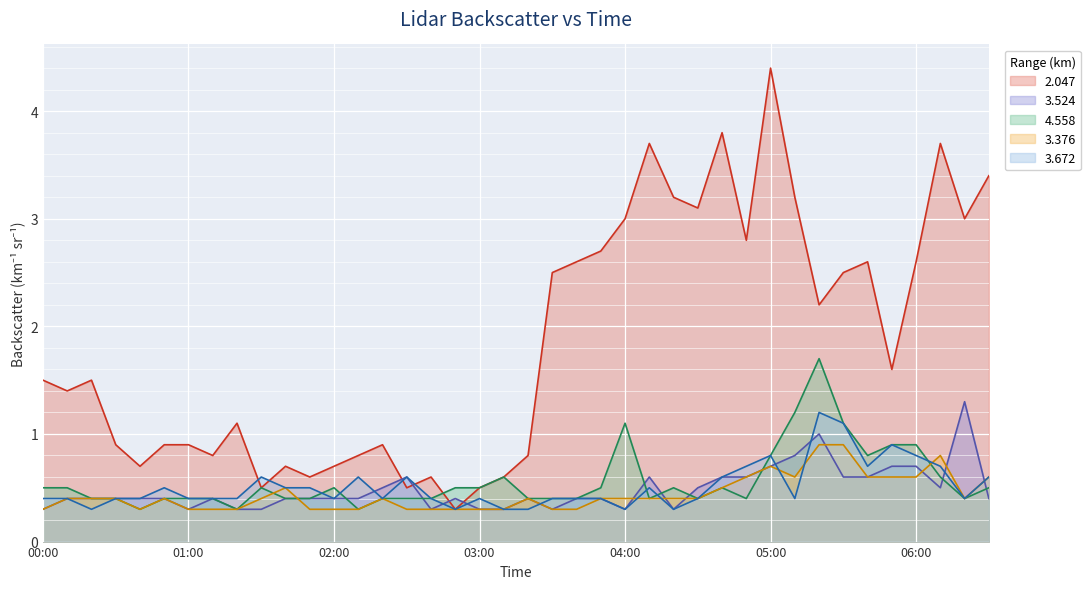

True or false: 3.524 and 3.672 cross at least once.

True